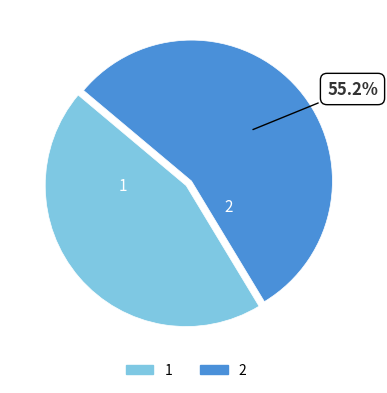

To the nearest percent, what is the combined percentage of 2 and 1?

100%